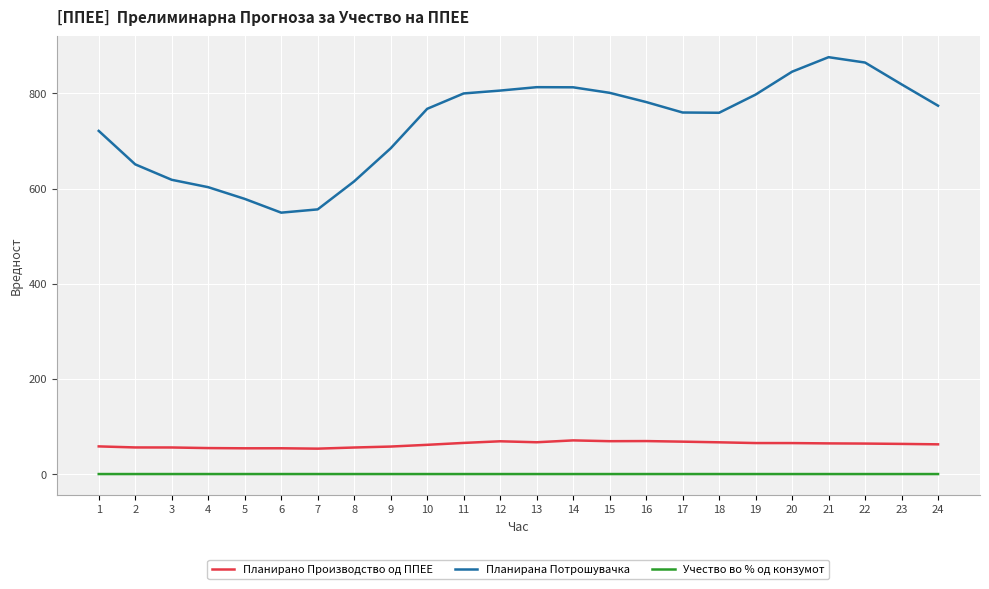

True or false: Планирана Потрошувачка and Учество во % од конзумот cross at least once.

False